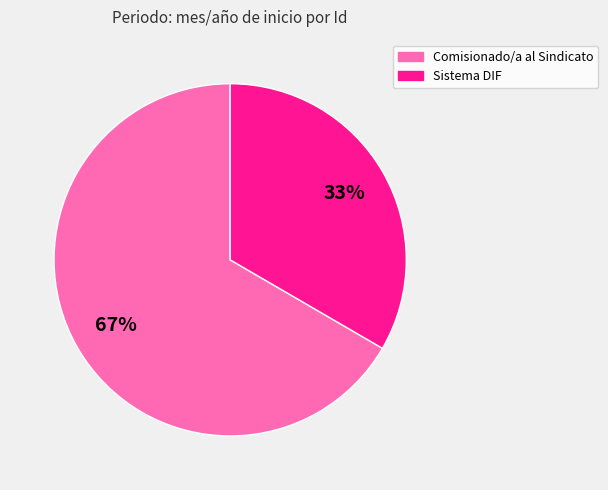

How many slices are in this pie chart?

2